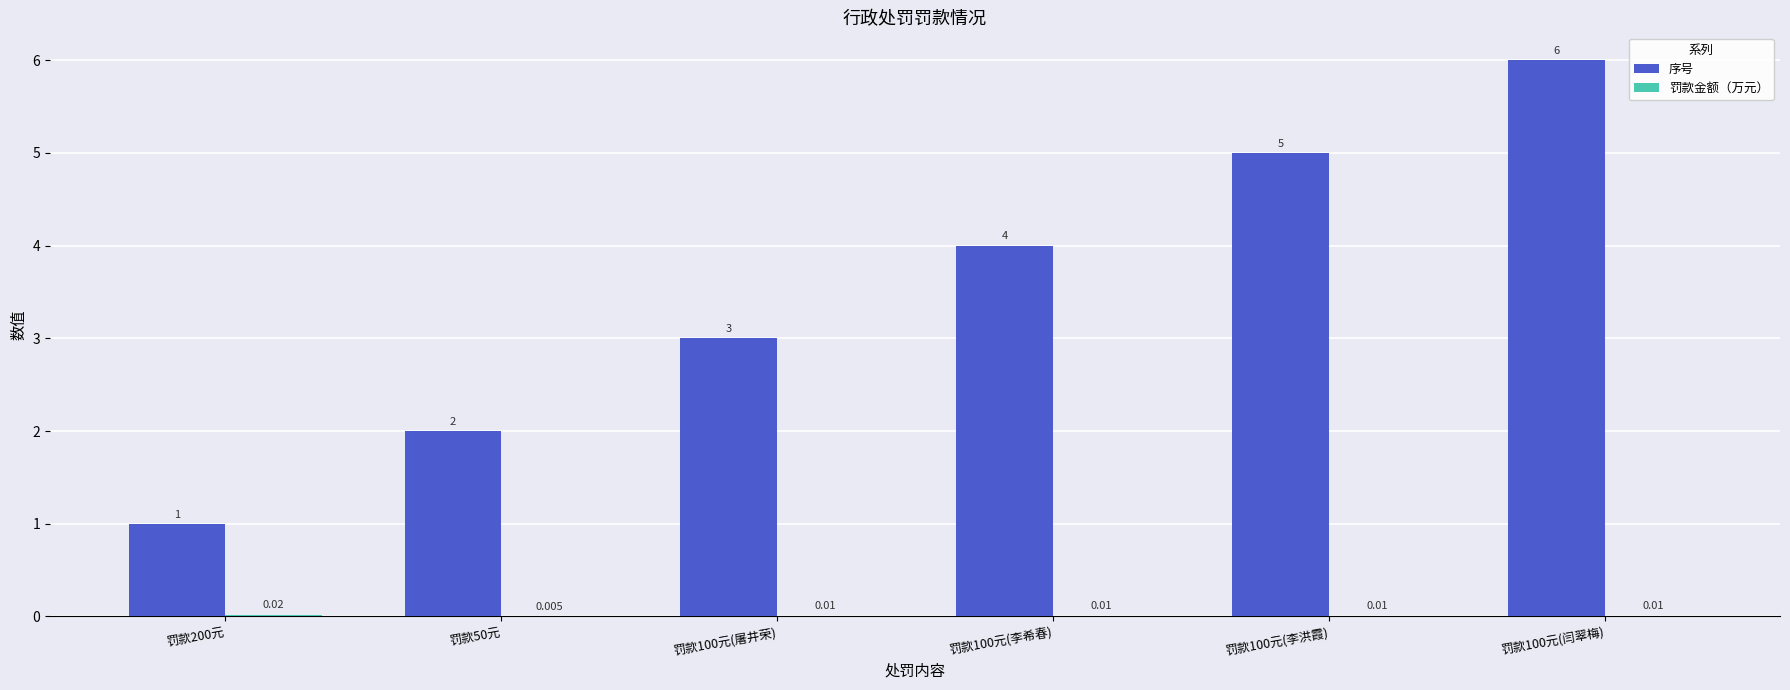

What is the difference between the 序号 values at 罚款100元(李洪霞) and 罚款100元(闫翠梅)?

1.0